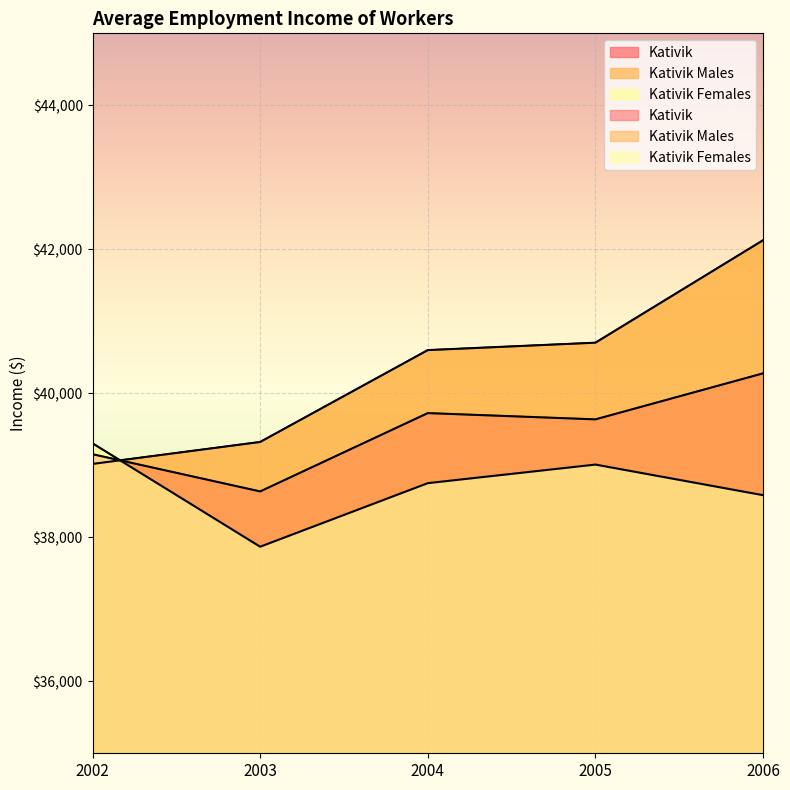

List the series in order of their peak value, lowest first.

Kativik Females, Kativik, Kativik Males